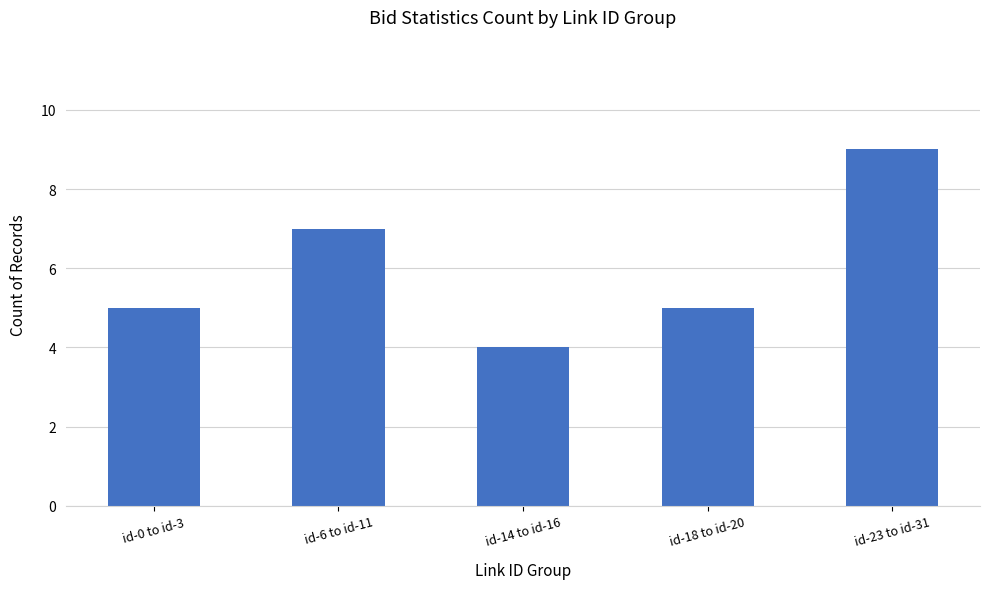

Approximately how many times larger is the value at id-18 to id-20 compared to id-6 to id-11?

0.7